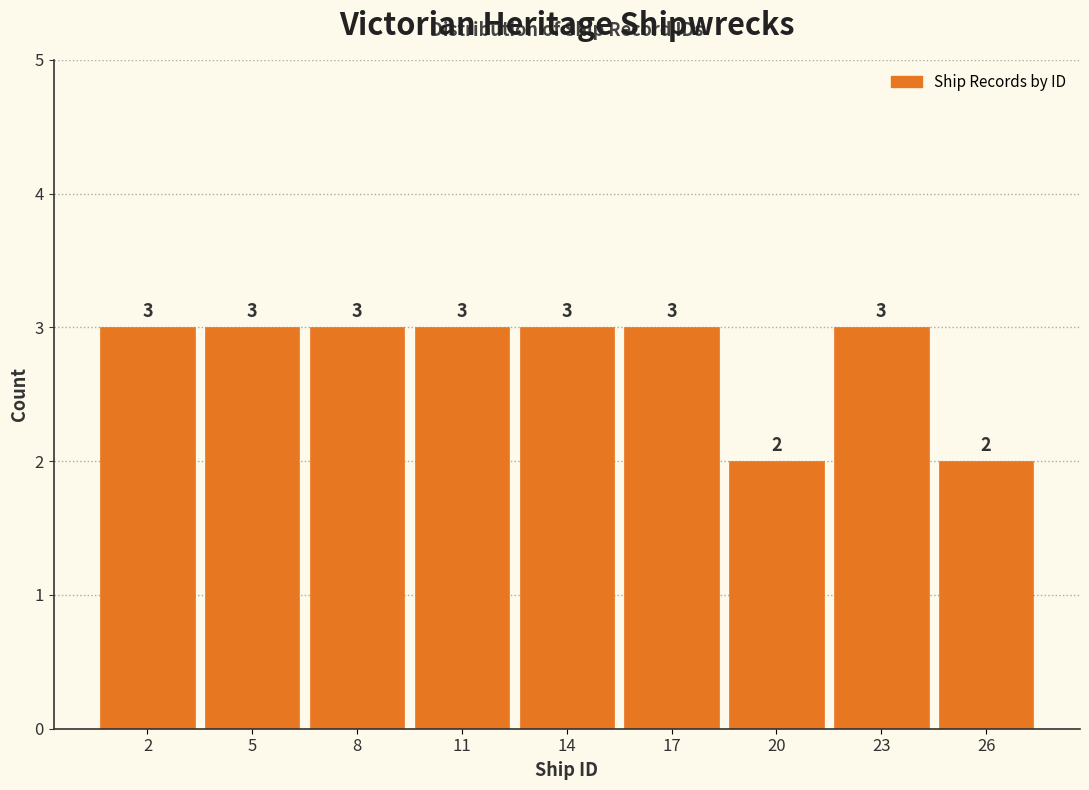

Reading left to right, extract all data points from this chart.

3	3	3	3	3	3	2	3	2